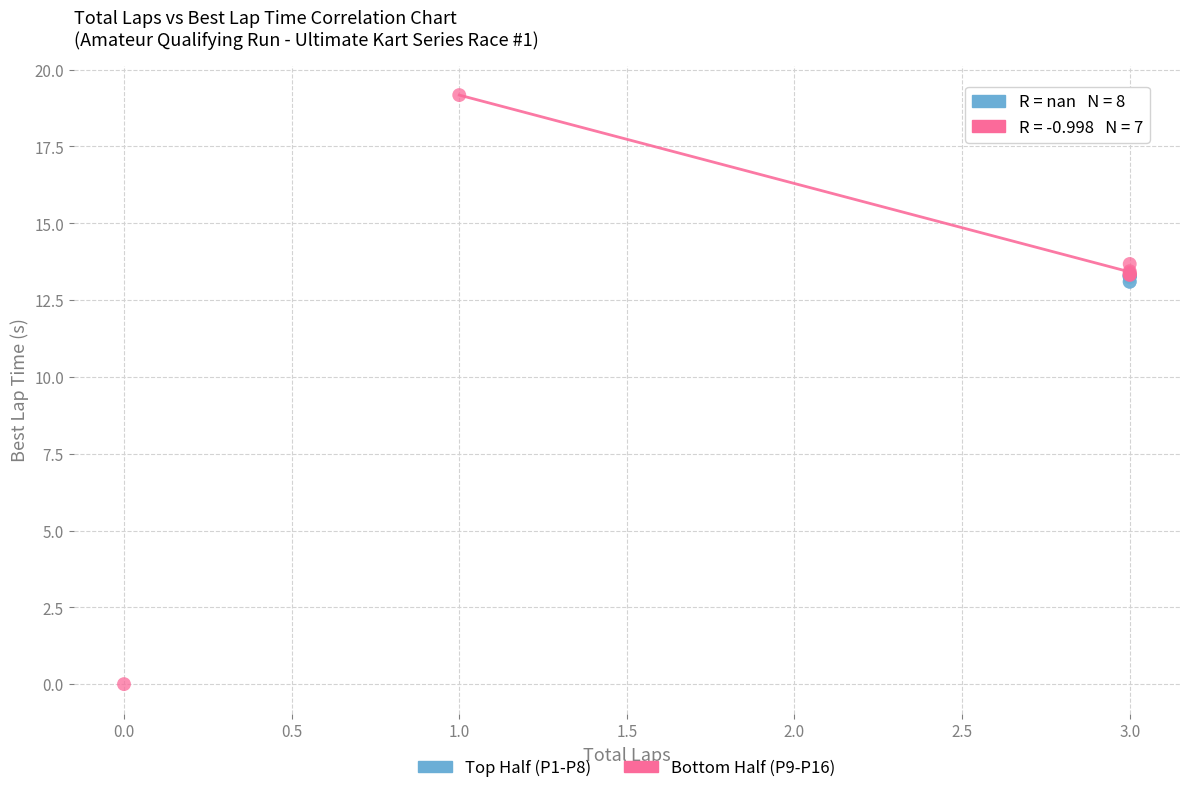

Which series contains the lowest Y value?

Bottom Half (P9-P16)